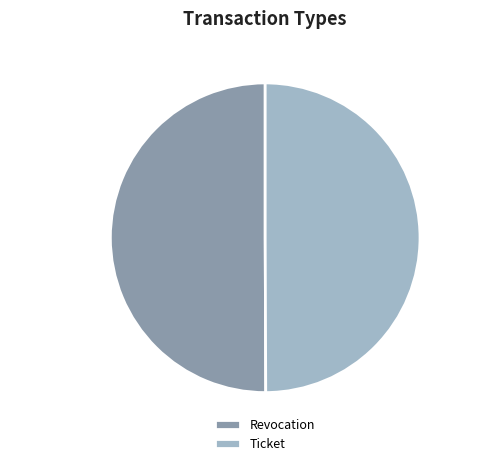

Is it true that Ticket is 50% of the pie?

True